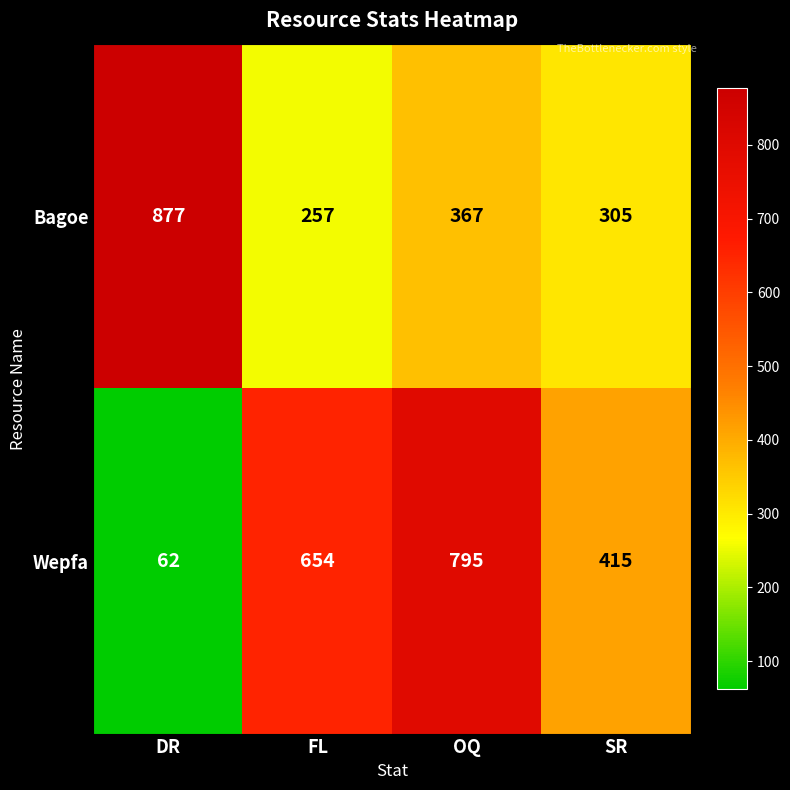

What is the difference between the highest and lowest values at DR?

815